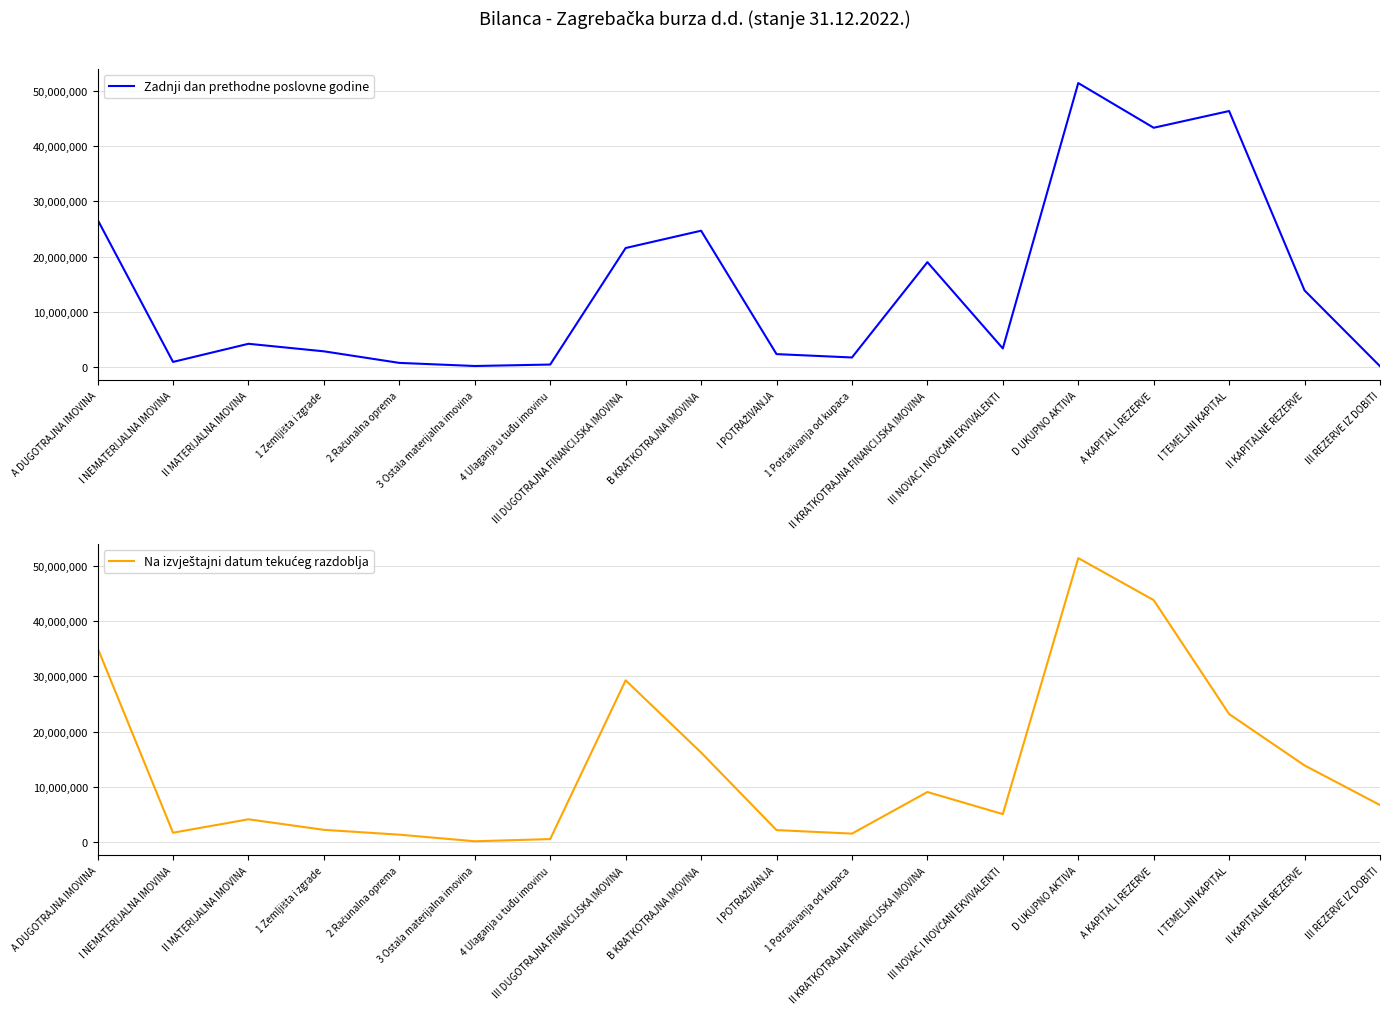

Is this an area chart (filled region under the line)?

No